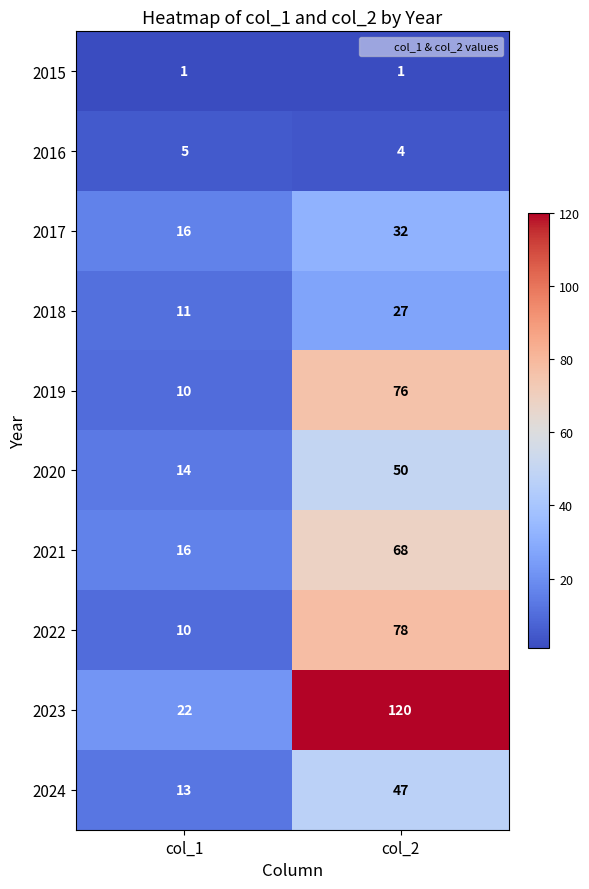

What is the sum of the 2024 values at col_1 and col_2?

60